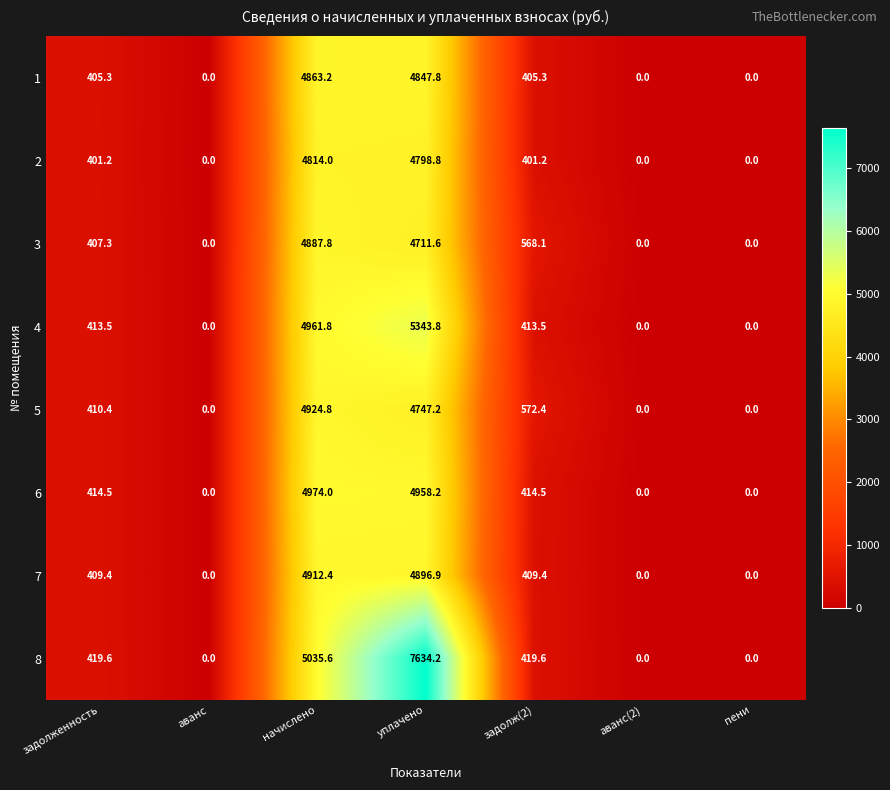

Is it true that 1 equals 2051.8 at аванс?

False